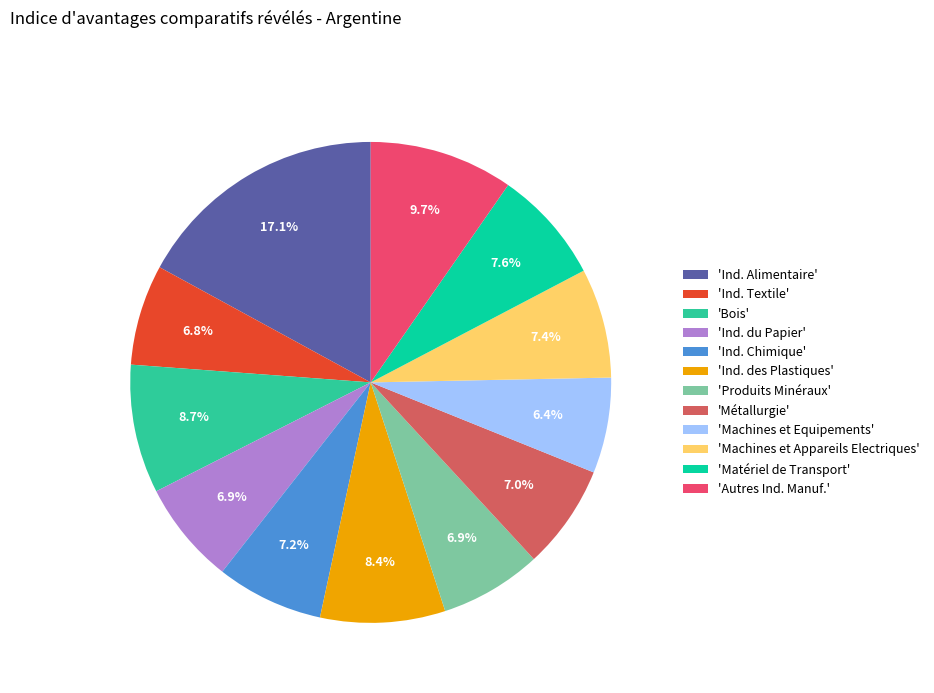

Does any single category account for the majority?

No